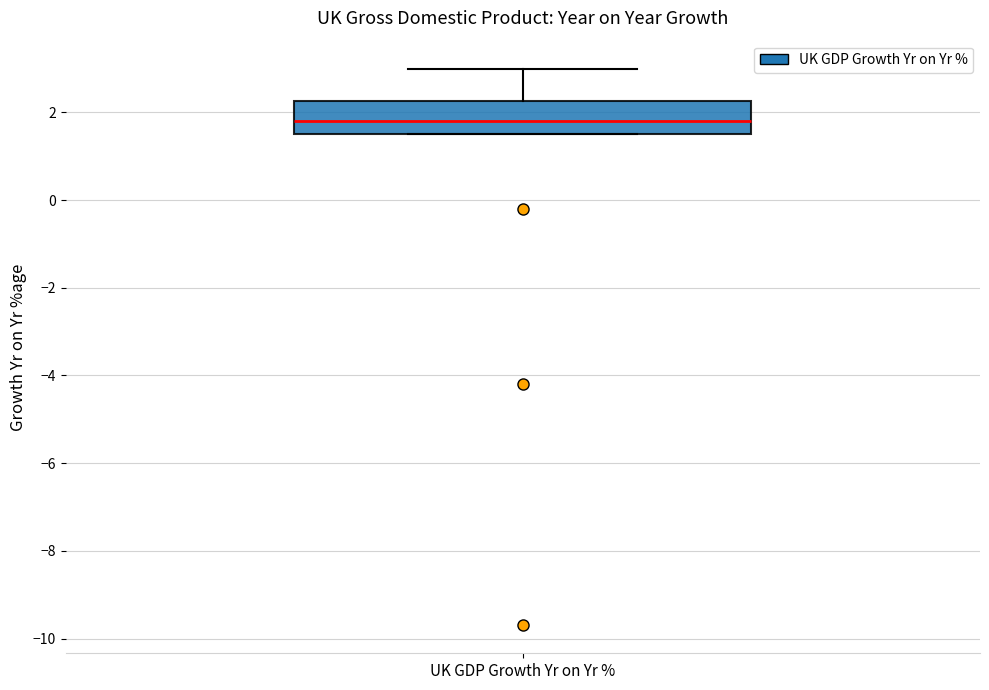

Transcribe this box plot: give where the median line is, the range the box spans, and where the two whiskers end, as read against the y-axis. The values are not printed on the chart, so give them approximately, as read against the axis.

median 1.8, box 1.6 to 2.2, whiskers 1.6 to 3.0